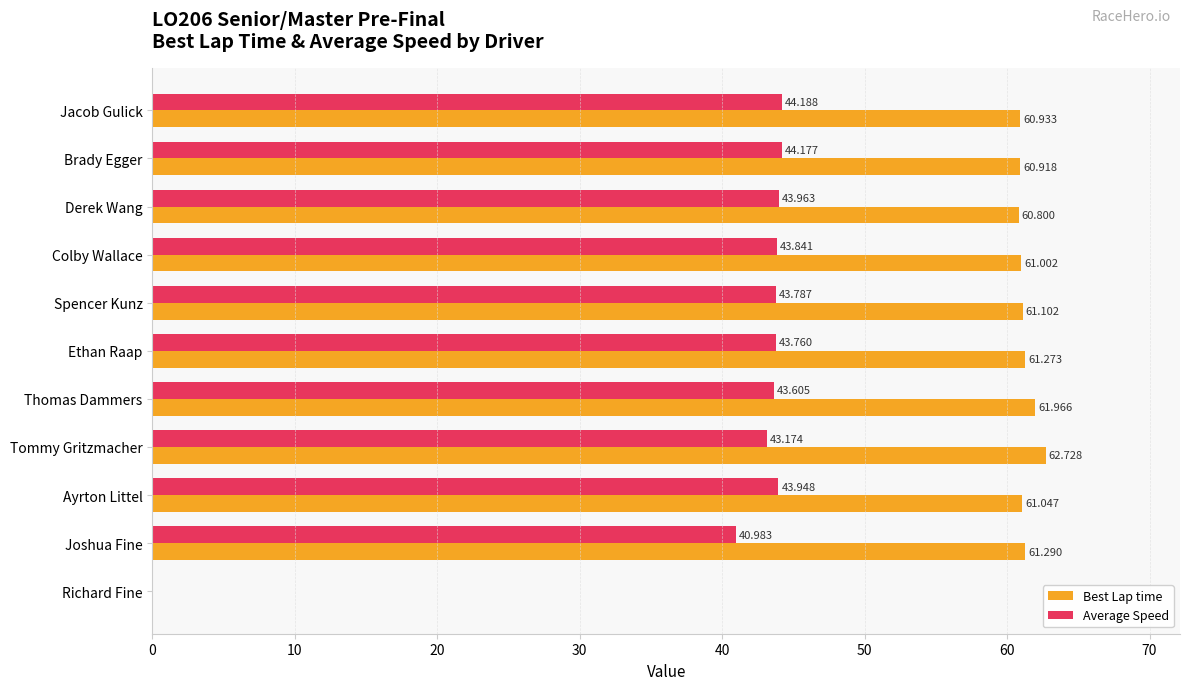

What are all the series names shown in the legend?

Best Lap time, Average Speed